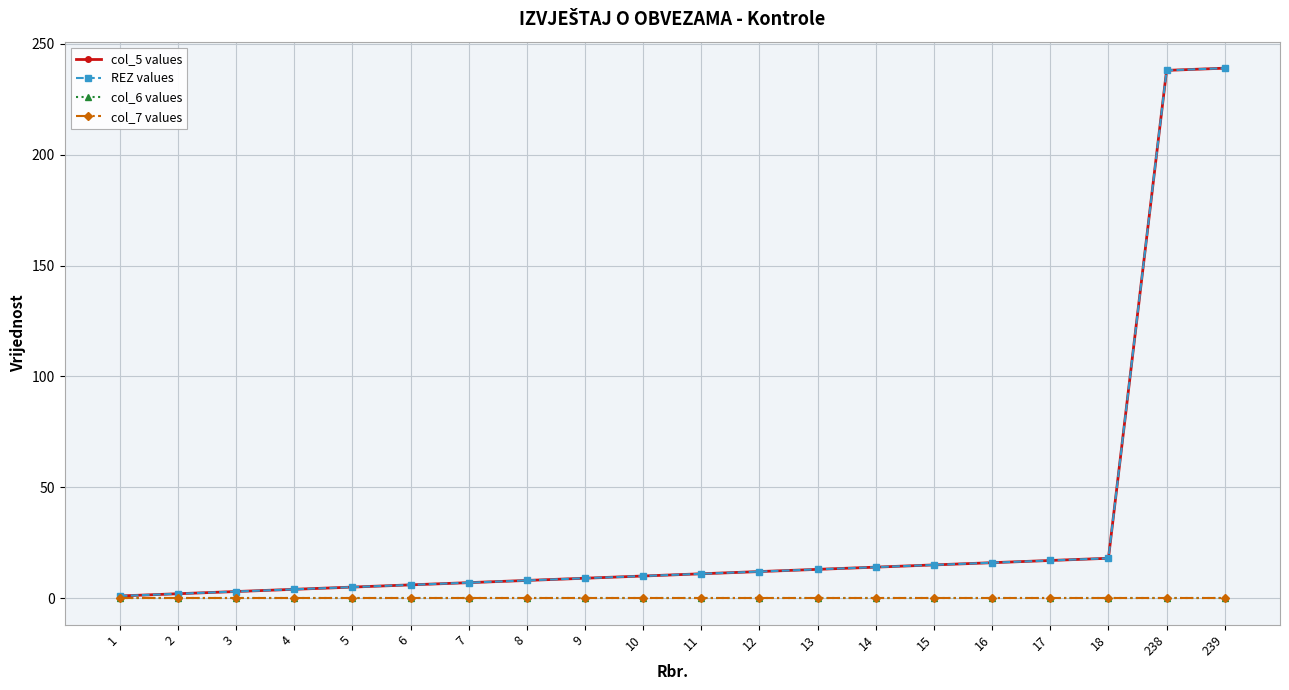

Which category has the lowest value in the REZ values series?

1